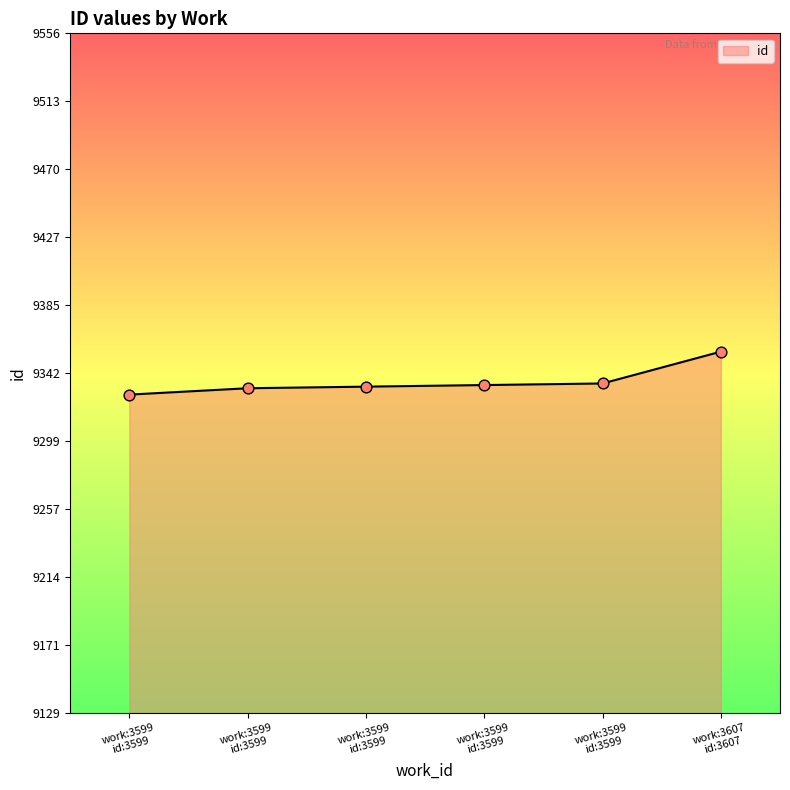

Count the number of data series in this chart.

1